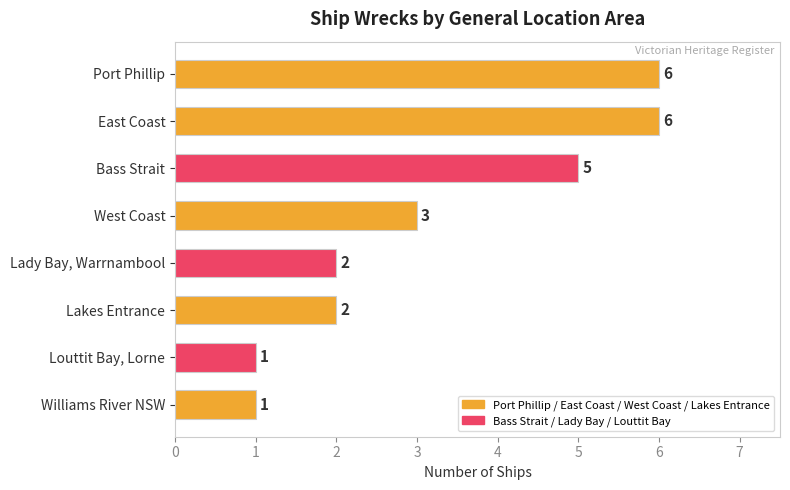

Reading bottom to top, transcribe all the data shown in this chart.

1	1	2	2	3	5	6	6